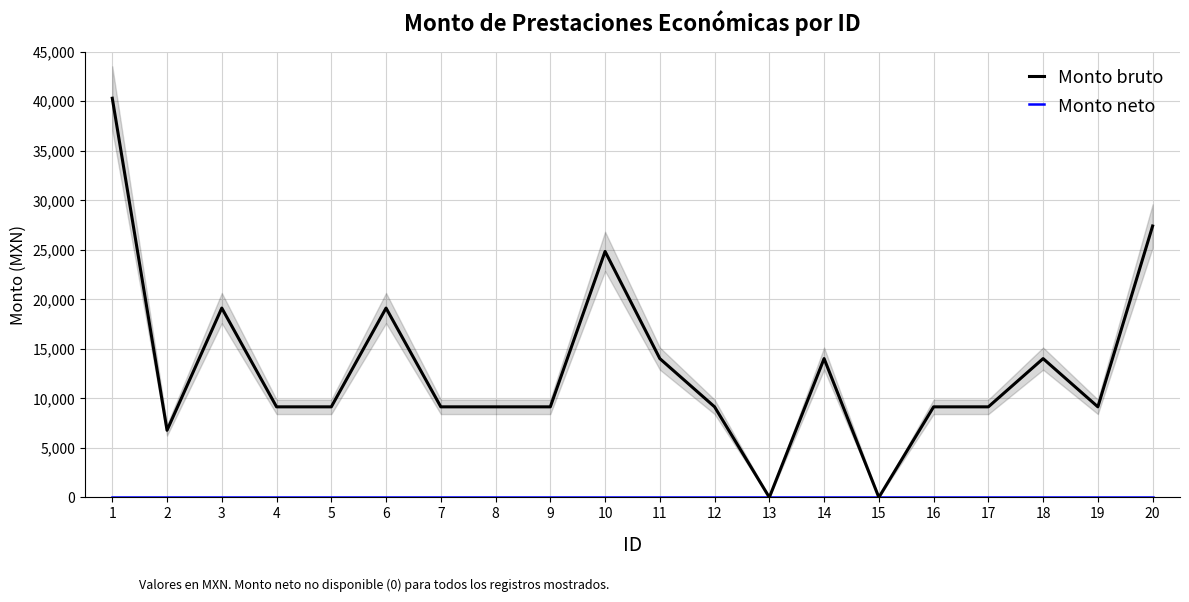

Is it true that Monto neto equals 0.0 at 19?

True